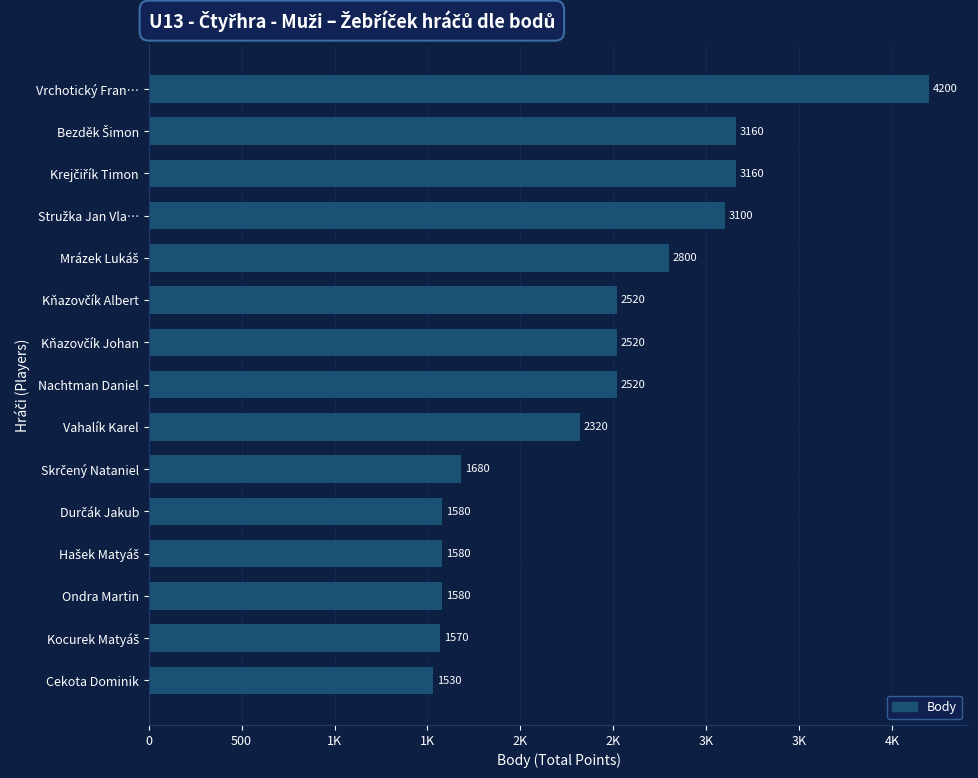

Are the bars grouped side by side (vs. stacked)?

No